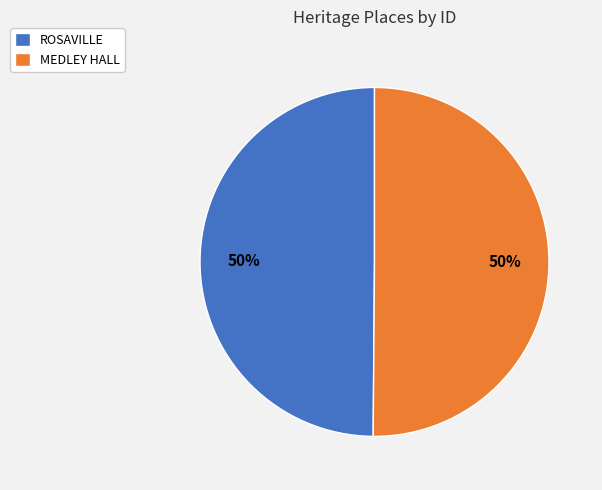

Is it true that ROSAVILLE is 50% of the pie?

True